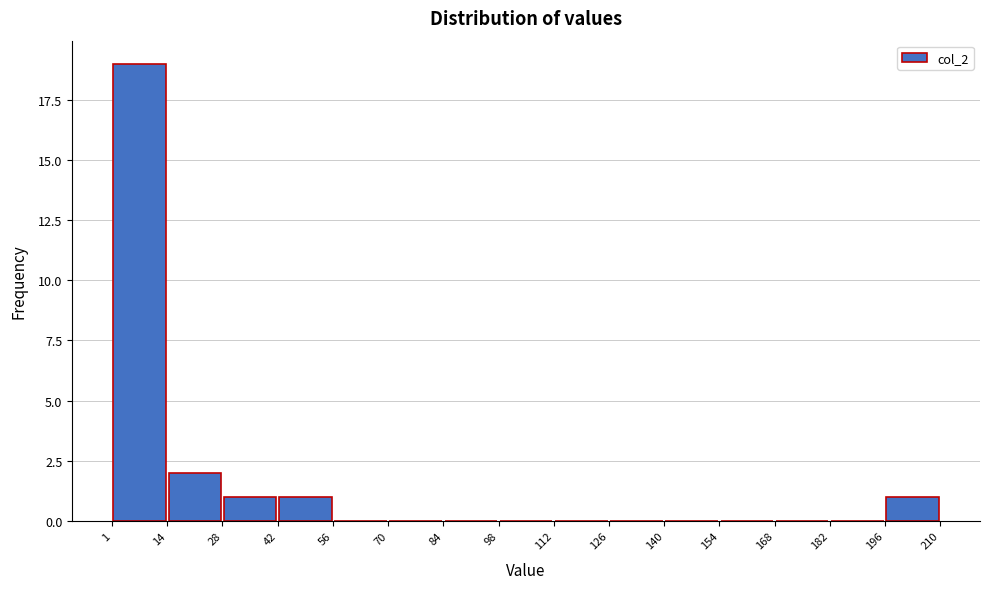

Reading left to right, transcribe this chart: for each bar, give the range it covers on the x-axis and its height. The values are not printed on the chart, so give them approximately, as read against the axis.

1 to 14: 19
14 to 28: 2
28 to 42: 1
42 to 56: 1
56 to 70: 0
70 to 84: 0
84 to 98: 0
98 to 112: 0
112 to 126: 0
126 to 140: 0
140 to 154: 0
154 to 168: 0
168 to 182: 0
182 to 196: 0
196 to 210: 1